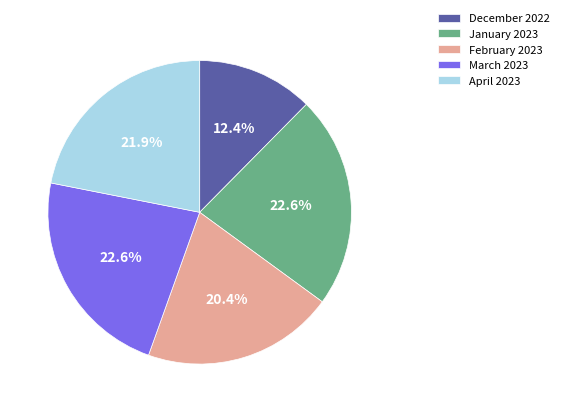

To the nearest percent, what percentage of the pie is February 2023?

20%